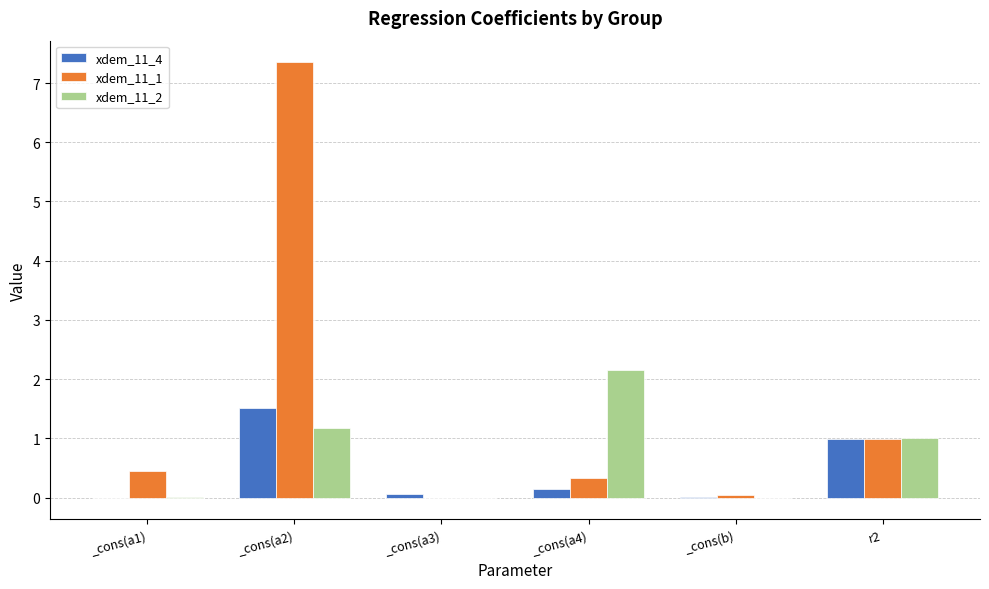

What are all the series names shown in the legend?

xdem_11_4, xdem_11_1, xdem_11_2